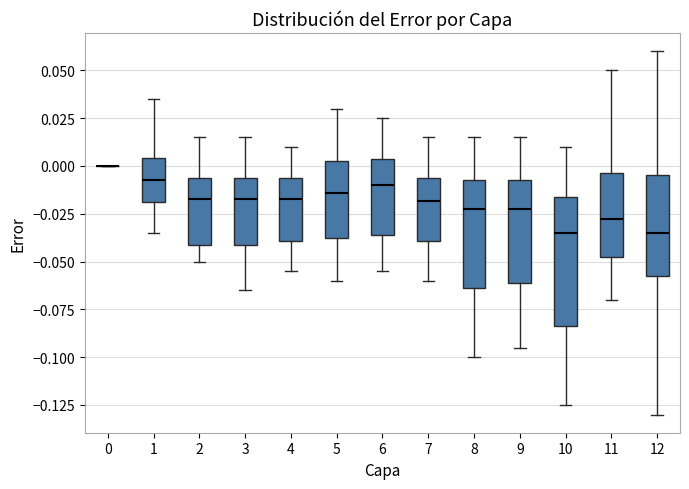

Where does the median line of the box at x = 12 sit on the y-axis? The values are not printed on the chart, so give them approximately, as read against the axis.

-0.035